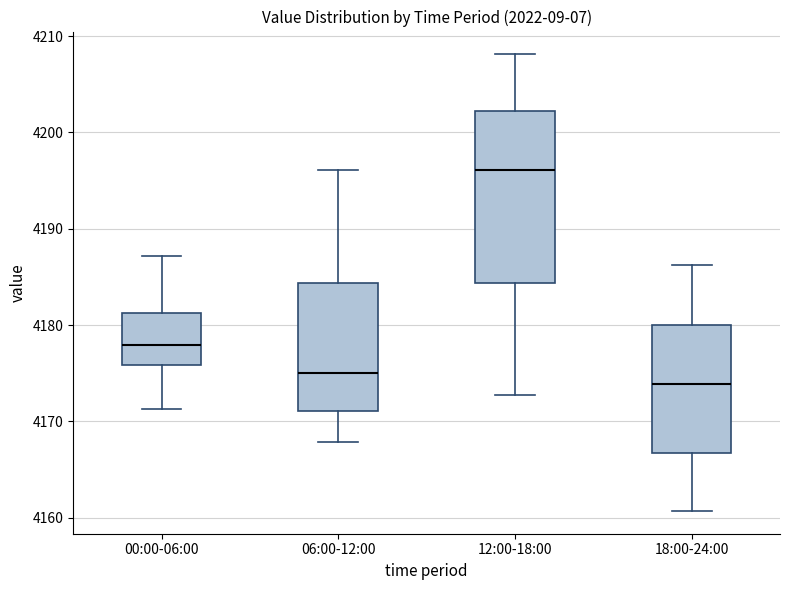

Comparing the boxes themselves (not the whiskers), which one is the tallest?

12:00-18:00